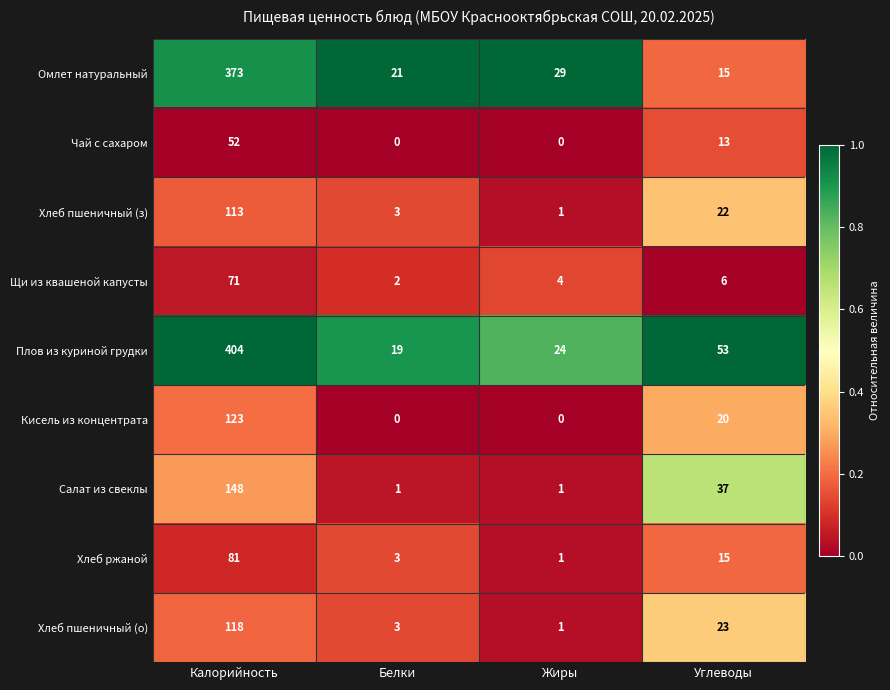

What is the average value of the Чай с сахаром series?

16